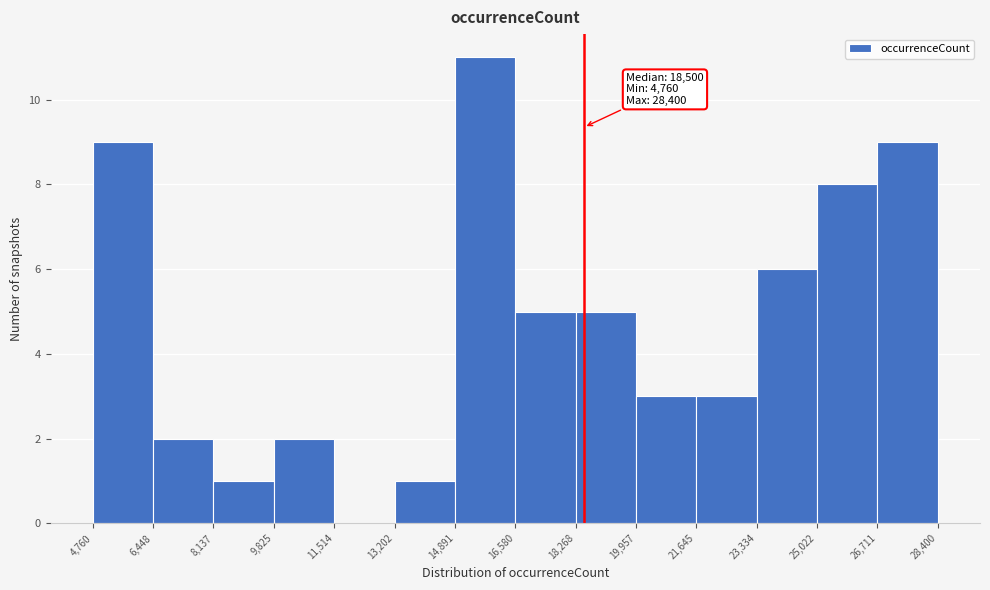

Over which range of the x-axis is the bar tallest?

14,891 to 16,580